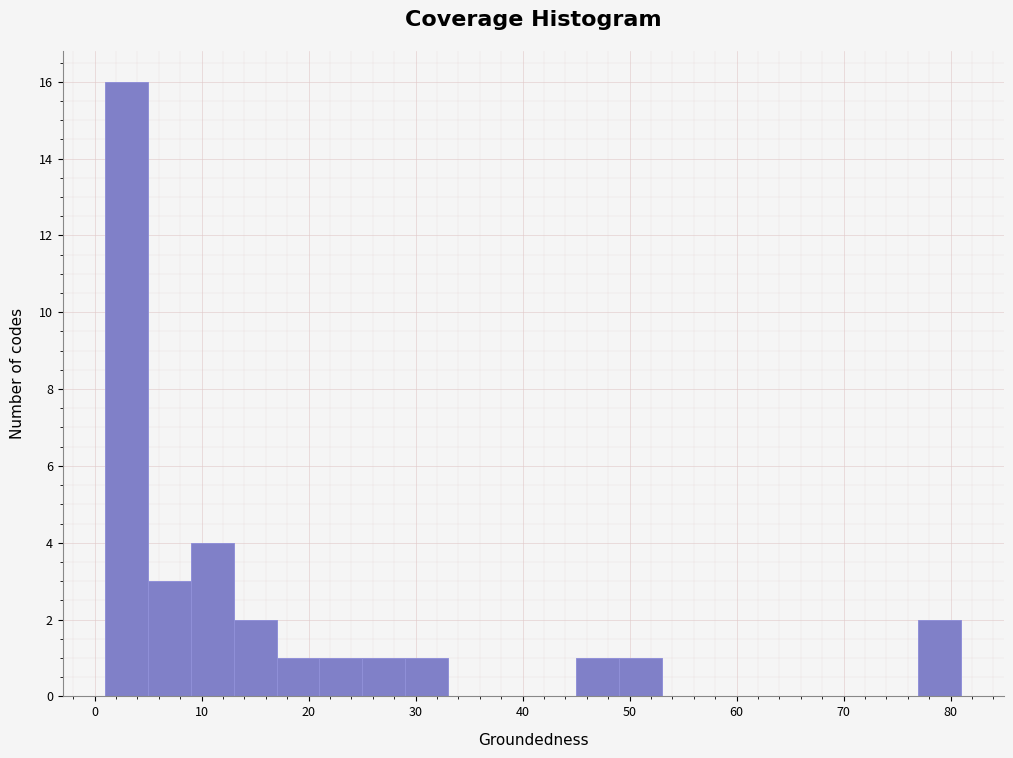

Reading left to right, list every bar in this chart as the range it spans on the x-axis followed by its height. The values are not printed on the chart, so give them approximately, as read against the axis.

1 to 5: 16
5 to 9: 3
9 to 13: 4
13 to 17: 2
17 to 21: 1
21 to 25: 1
25 to 29: 1
29 to 33: 1
33 to 37: 0
37 to 41: 0
41 to 45: 0
45 to 49: 1
49 to 53: 1
53 to 57: 0
57 to 61: 0
61 to 65: 0
65 to 69: 0
69 to 73: 0
73 to 77: 0
77 to 81: 2